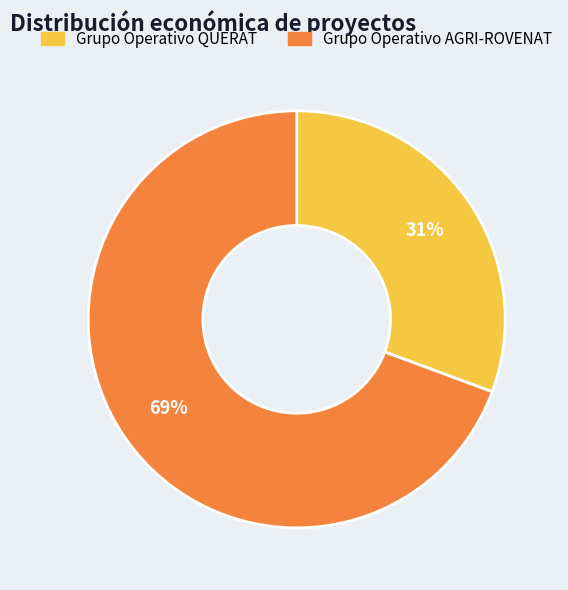

What is the smallest slice in the pie chart?

Grupo Operativo QUERAT